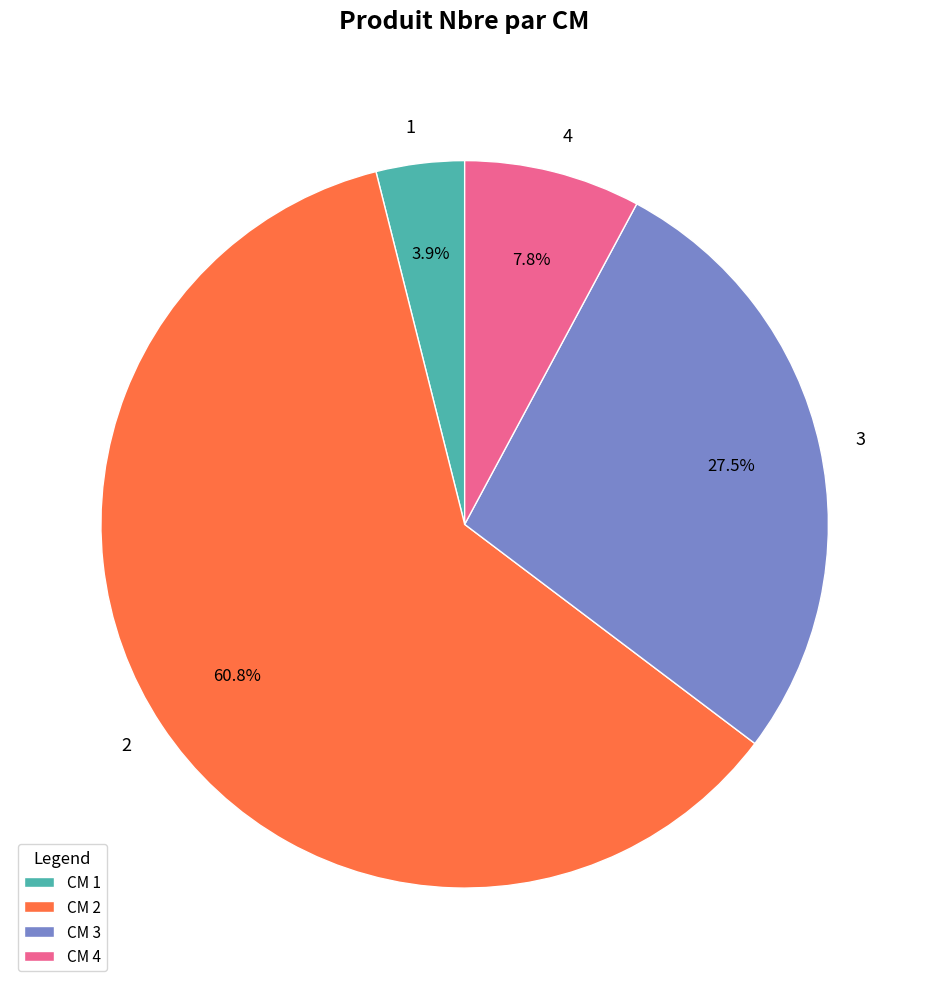

Which category has the smallest portion of the pie?

1